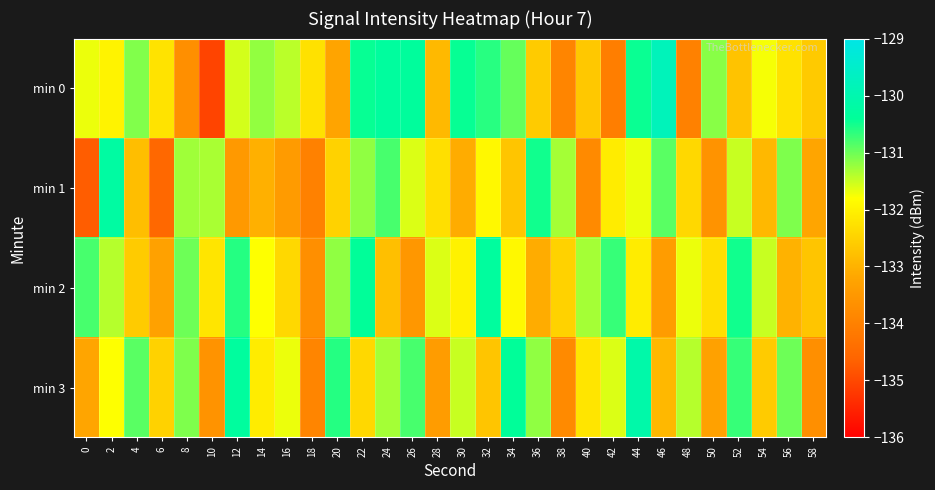

List the series in order of their peak value, highest first.

min 0, min 3, min 1, min 2